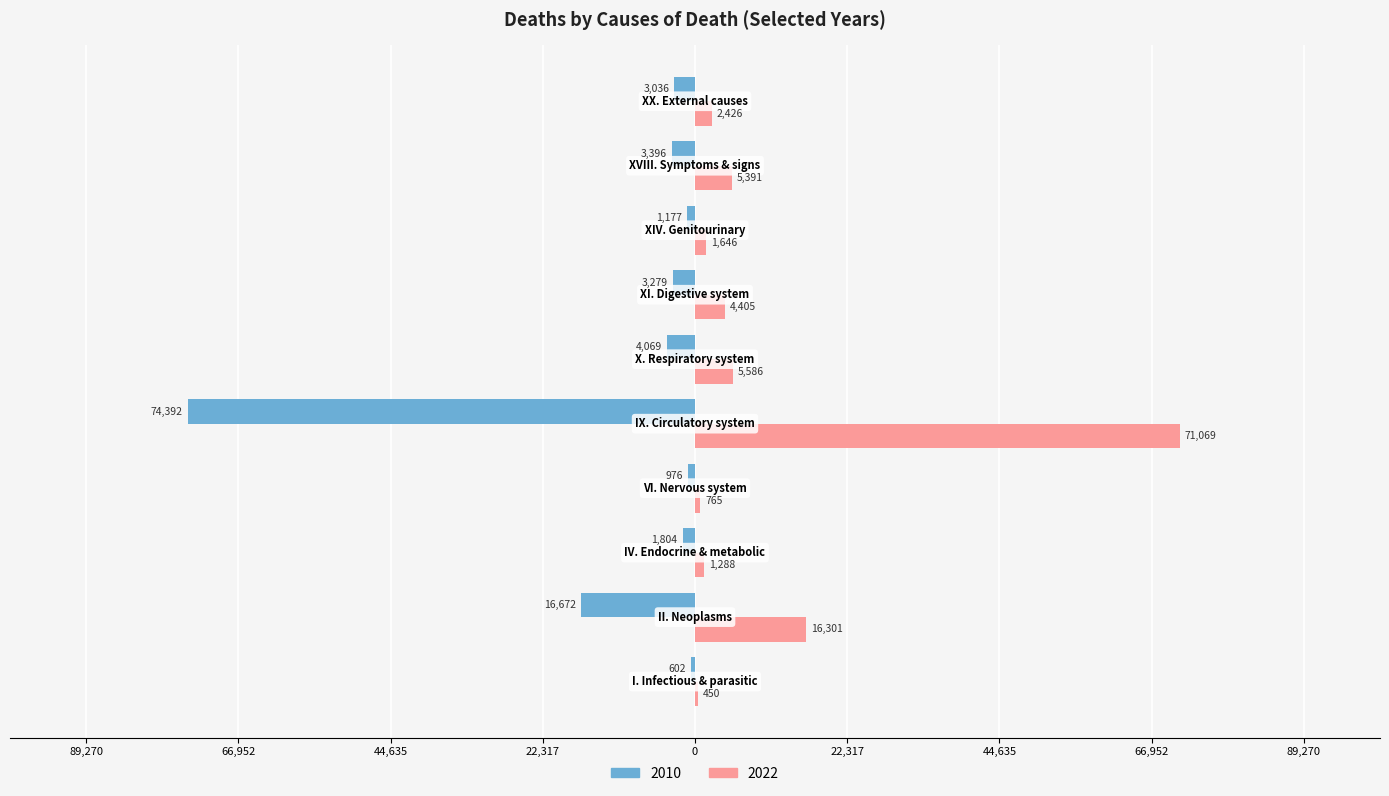

At which label is 2022 closest to 35759?

II. Neoplasms